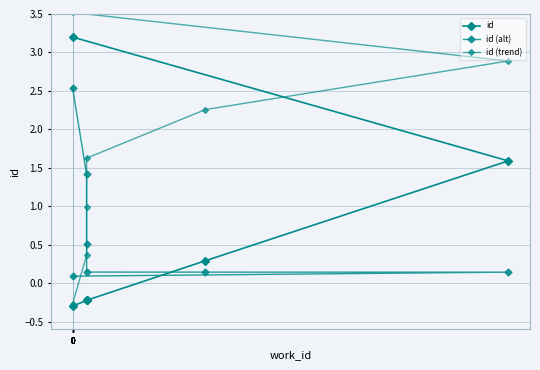

Which series ends up on top after the final intersection of id (alt) and id?

id